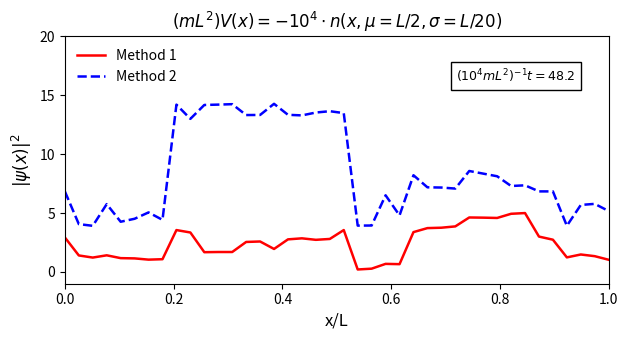

What is the maximum value shown in the chart?

14.3